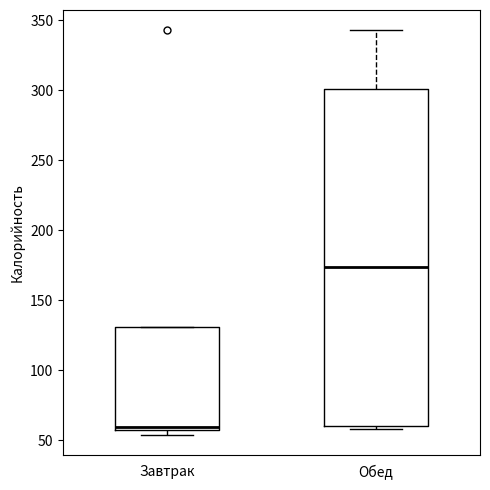

Which box has the highest median line?

Обед